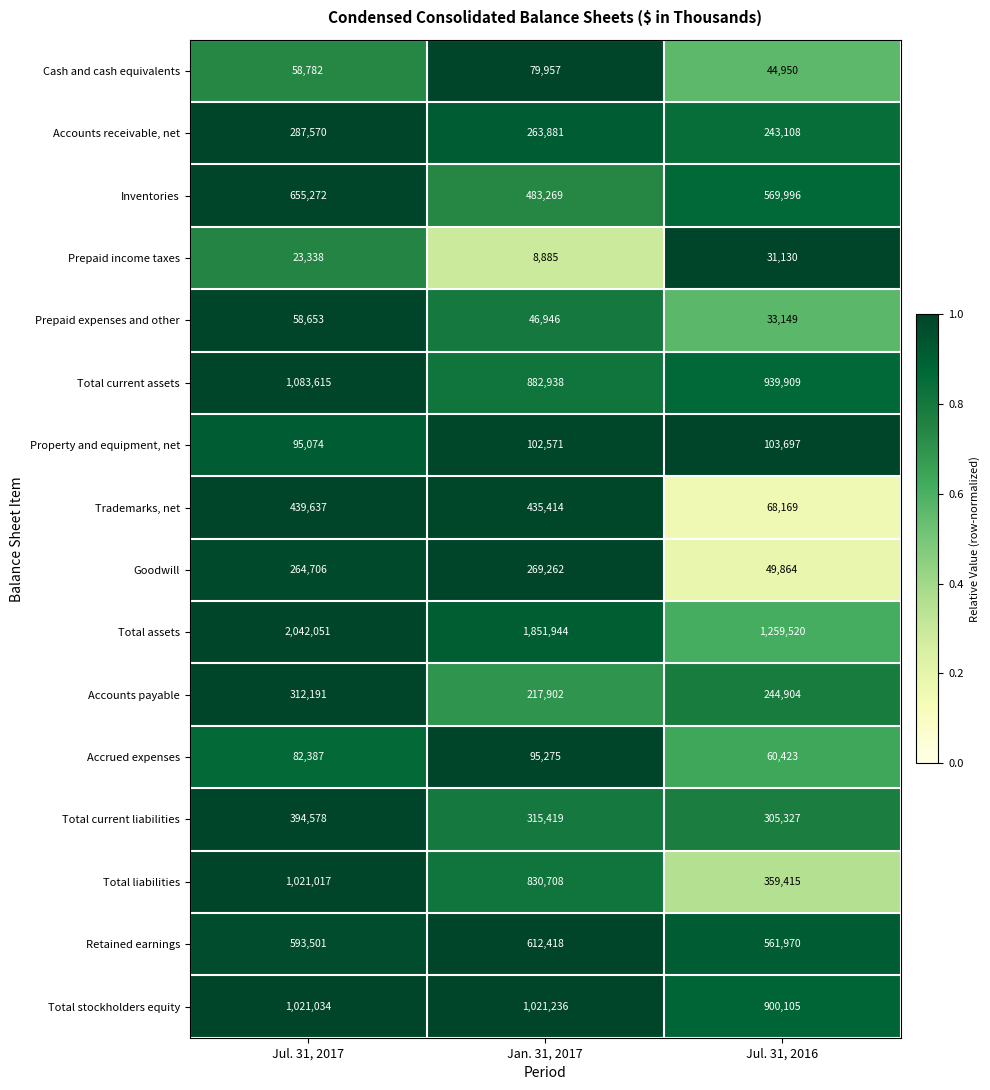

Which label corresponds to the smallest value in the chart?

Jan. 31, 2017